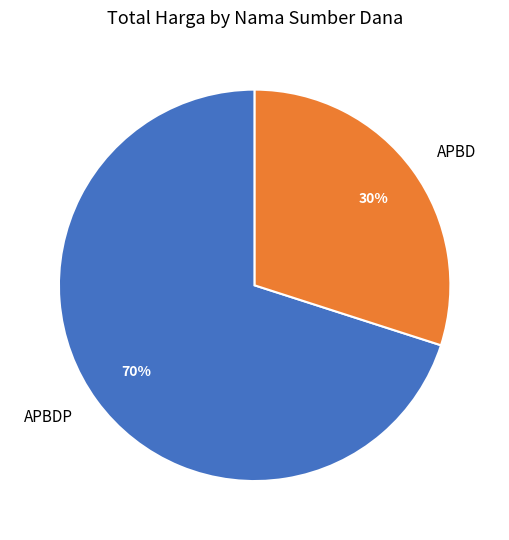

Do APBD and APBDP together represent more than half of the pie?

Yes